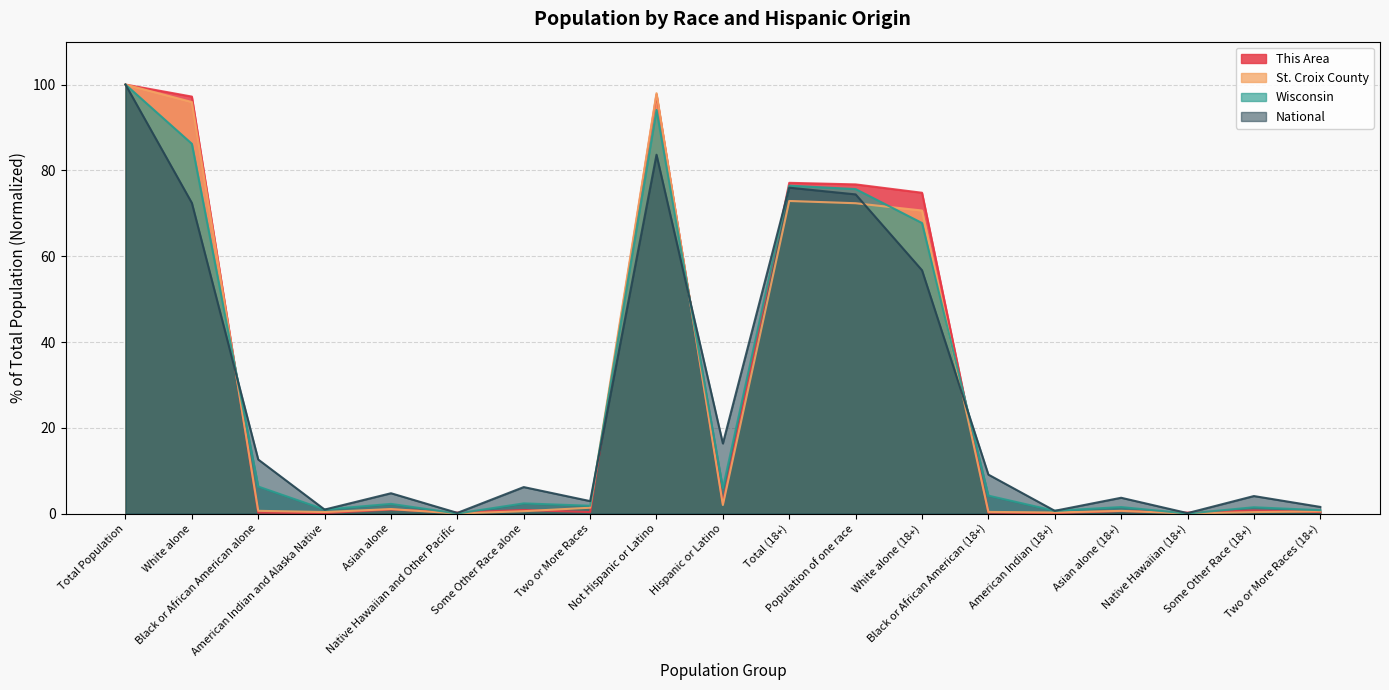

How many interior local peaks does the This Area series have?

6